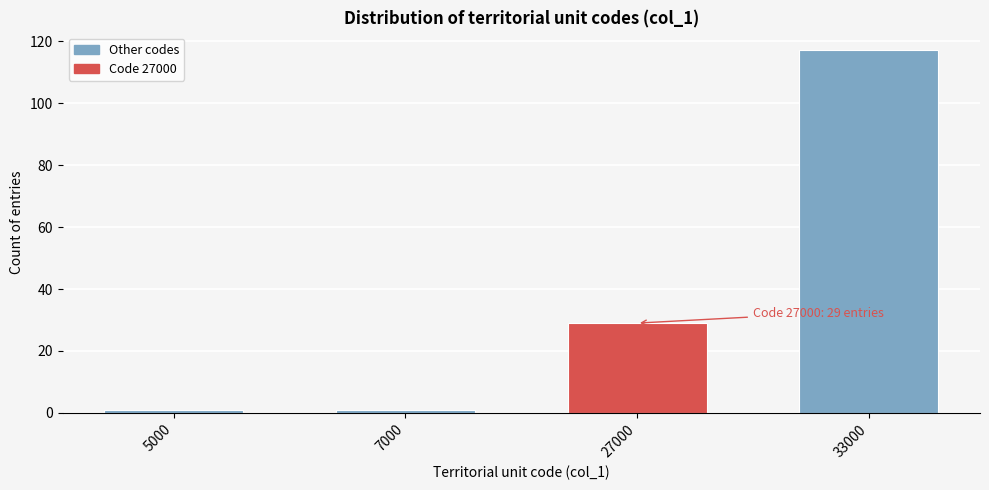

Reading right to left, transcribe all the data shown in this chart.

117	29	1	1